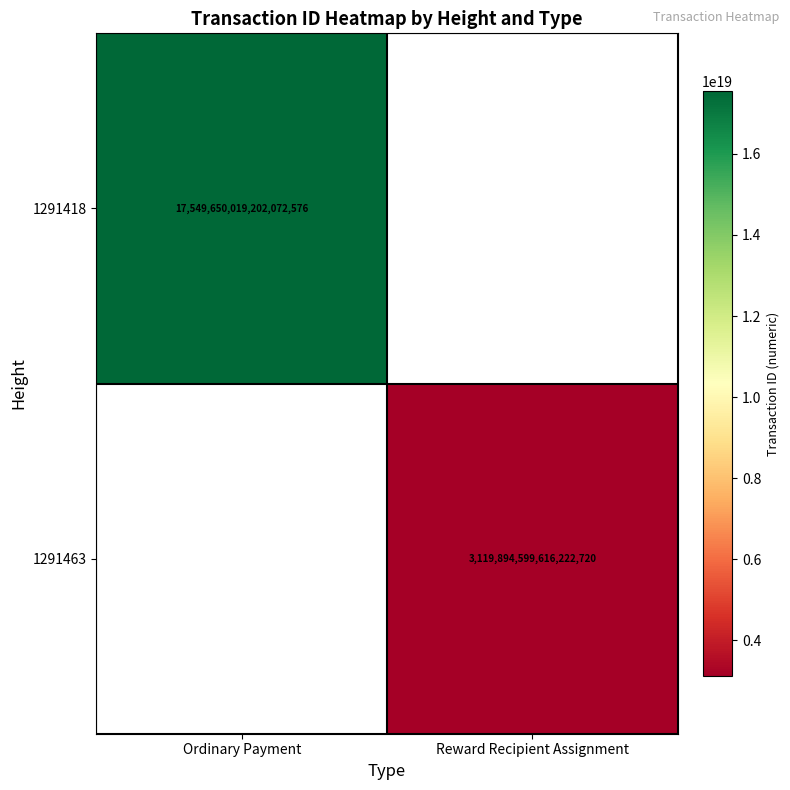

The value of 1291463 at Reward Recipient Assignment is 3119894599616222720. True or false?

True